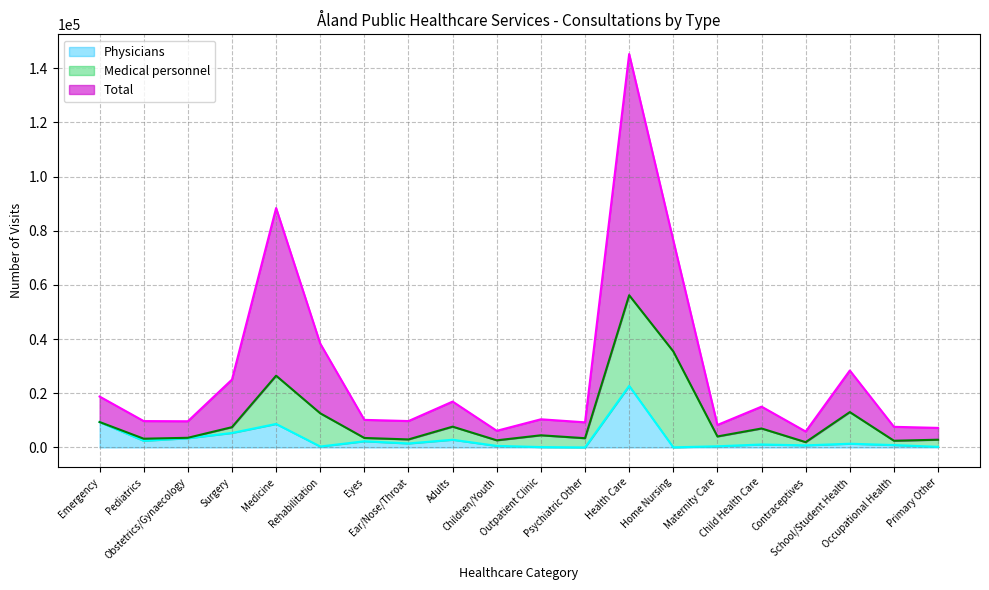

True or false: Total and Physicians intersect in this chart.

False